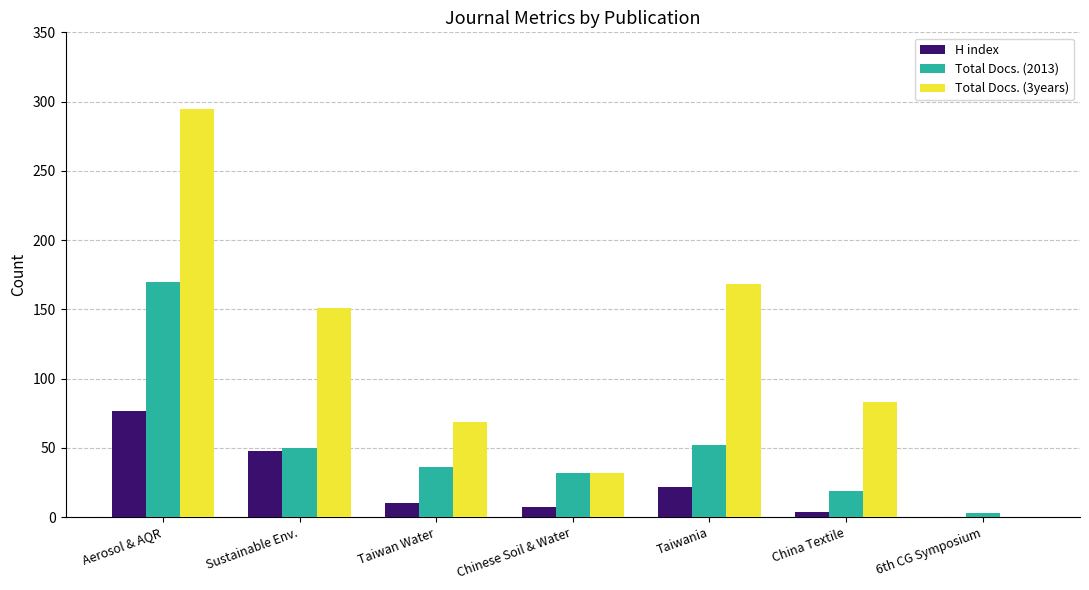

Which series has the largest total across all categories?

Total Docs. (3years)